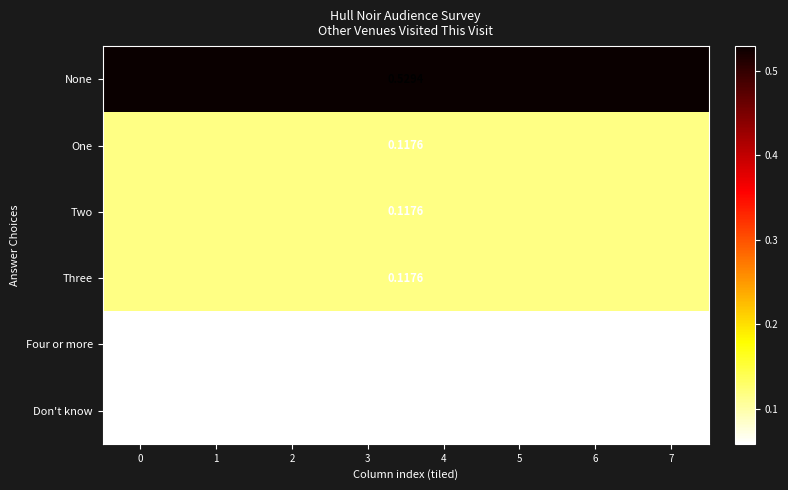

What is the sum of the Four or more values at 2 and 4?

0.1